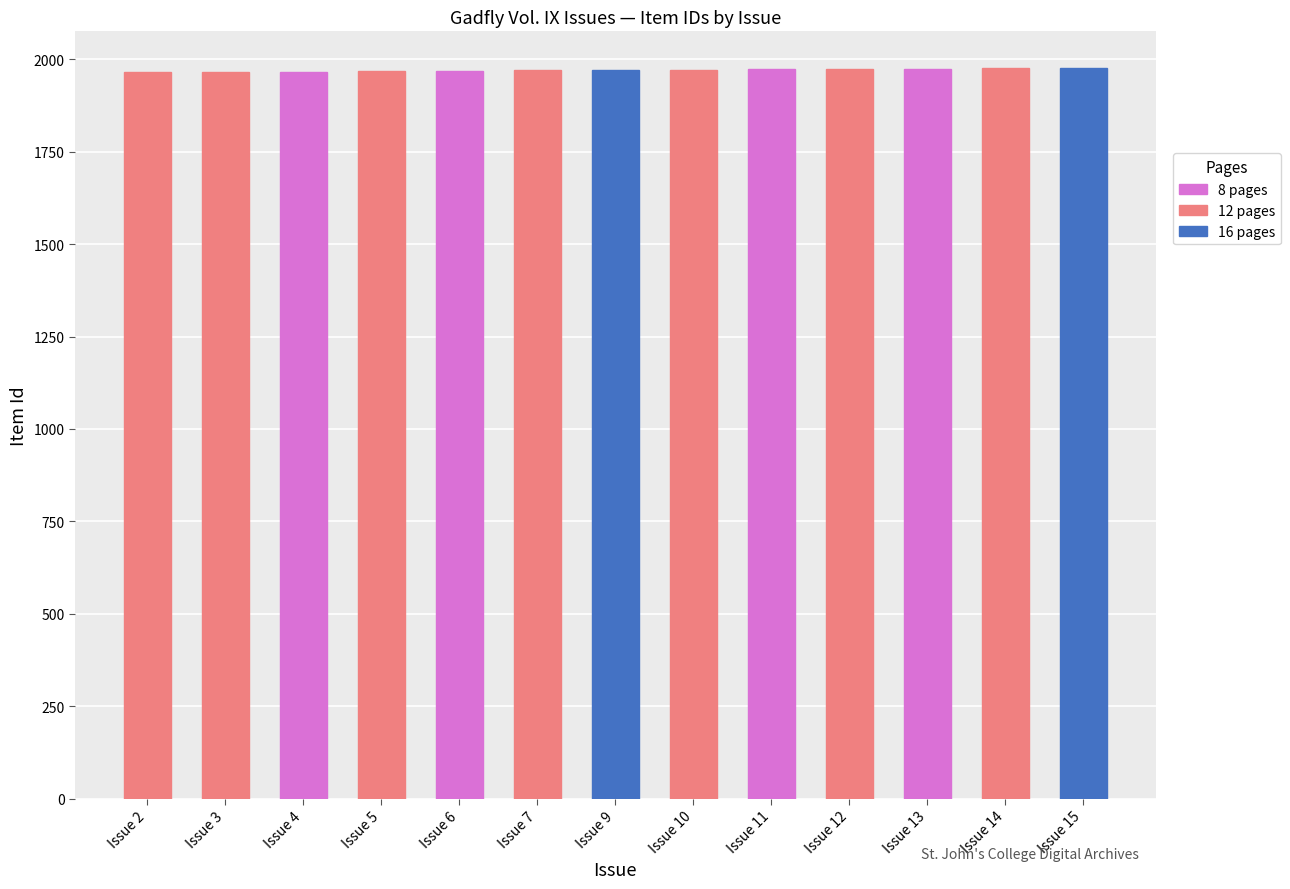

What is the maximum value shown in the chart?

1977